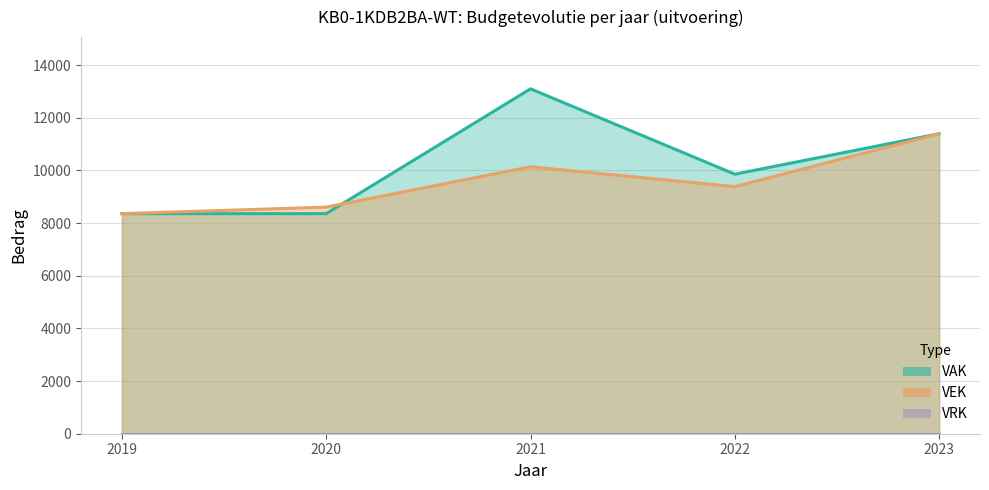

Reading left to right, extract all data points from this chart.

VAK: 2019=8360	2020=8360	2021=13102	2022=9860	2023=11396
VEK: 2019=8360	2020=8609	2021=10140	2022=9388	2023=11396